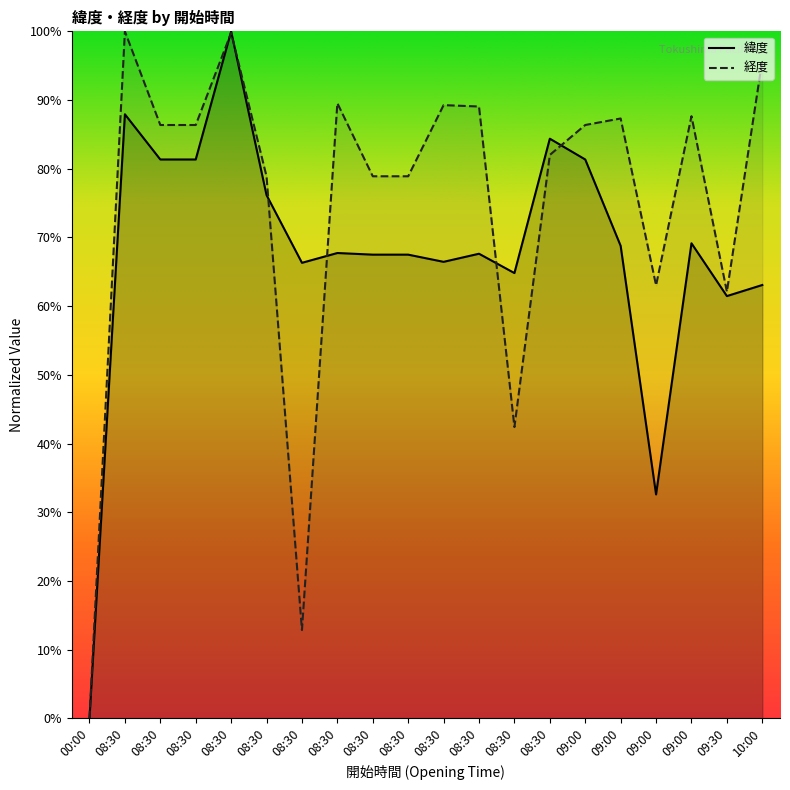

What is the label of the 17th point from the left?

09:00